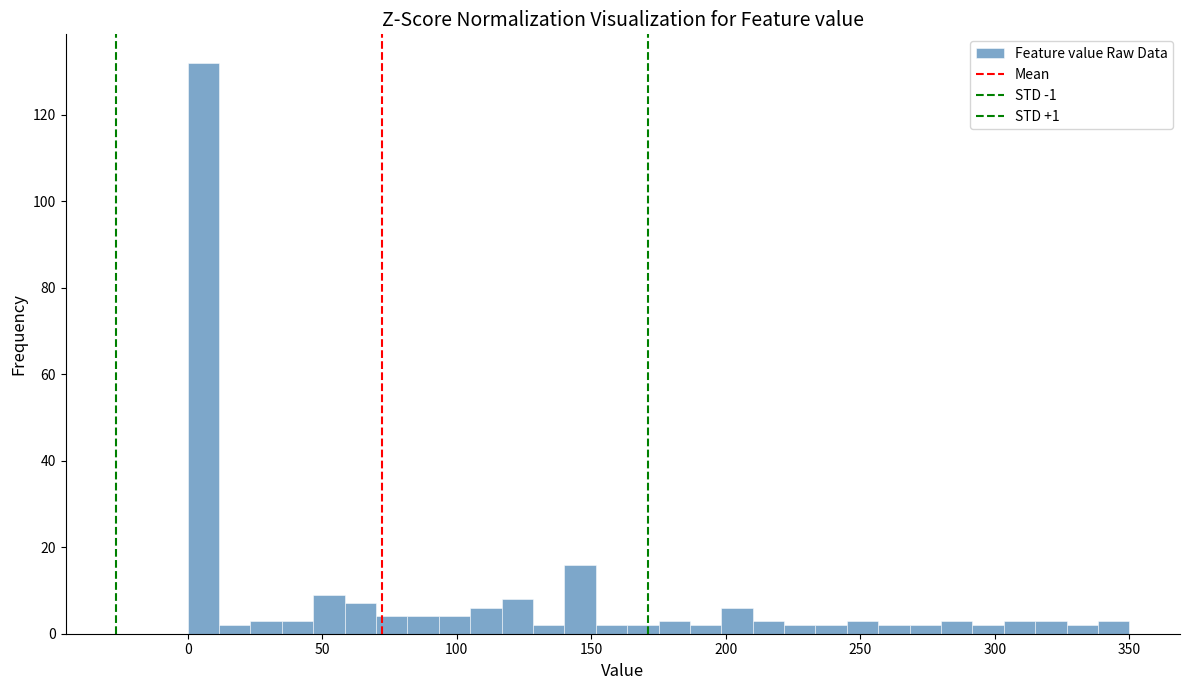

Read against the x-axis, roughly where is the centre of the tallest bar?

5